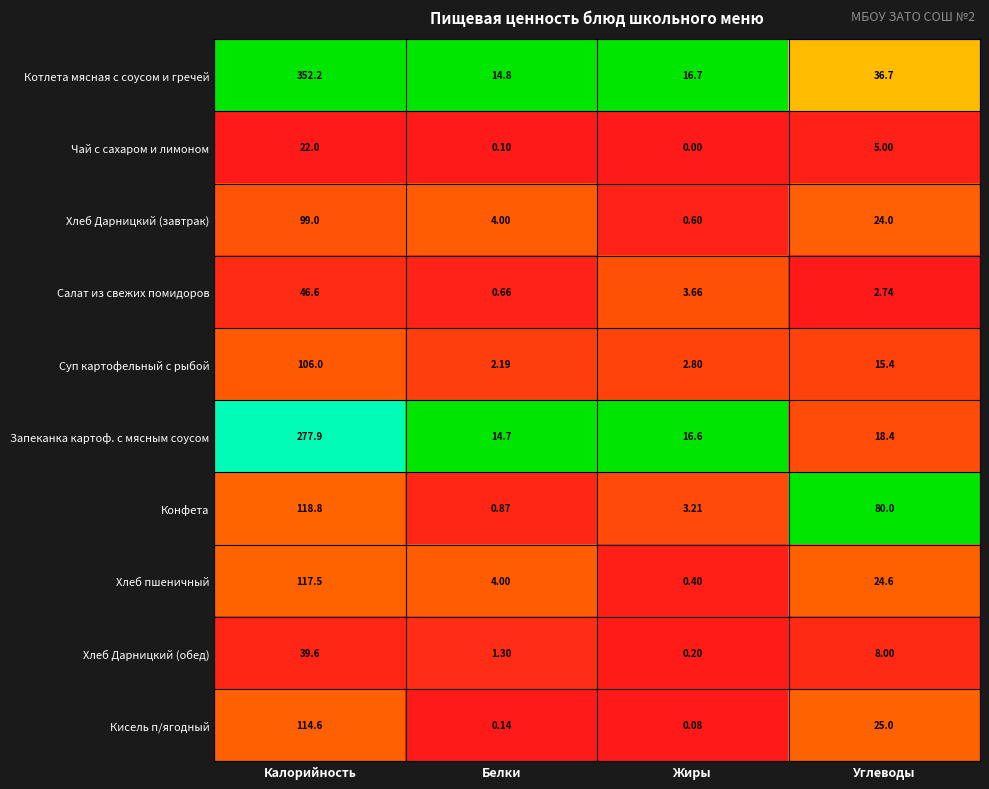

Rank the categories by Хлеб Дарницкий (завтрак) value from lowest to highest.

Жиры, Белки, Углеводы, Калорийность